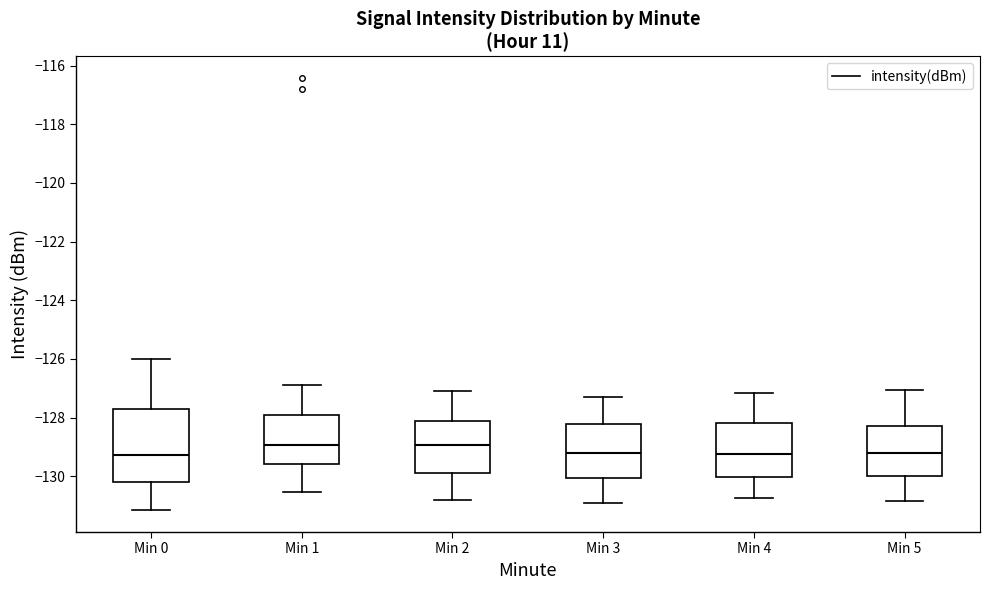

Reading left to right, read every box against the y-axis: the position of its median line, the range the box covers, and the ends of its whiskers. The values are not printed on the chart, so give them approximately, as read against the axis.

Min 0: median -129.2, box -130.2 to -127.8, whiskers -131.2 to -126.0
Min 1: median -129.0, box -129.6 to -128.0, whiskers -130.6 to -126.8
Min 2: median -129.0, box -129.8 to -128.2, whiskers -130.8 to -127.0
Min 3: median -129.2, box -130.0 to -128.2, whiskers -130.8 to -127.2
Min 4: median -129.2, box -130.0 to -128.2, whiskers -130.8 to -127.2
Min 5: median -129.2, box -130.0 to -128.2, whiskers -130.8 to -127.0